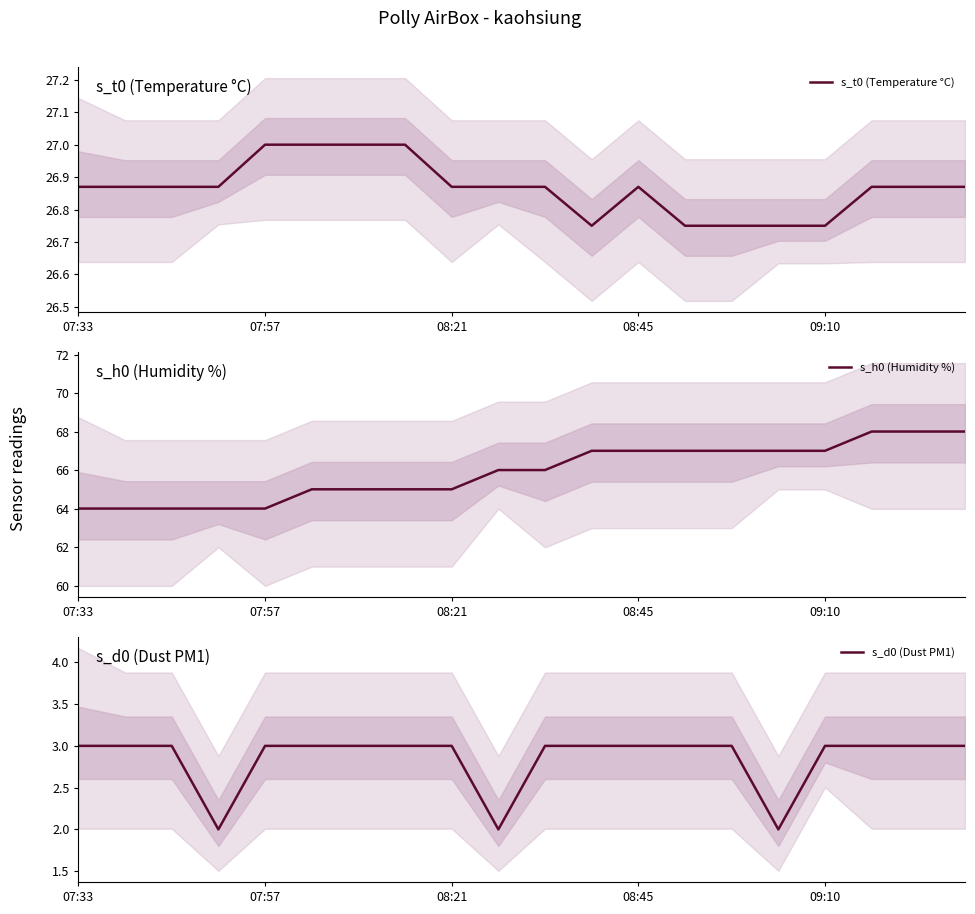

True or false: s_t0 (Temperature °C) has a value of 41.5 at 07:33.

False